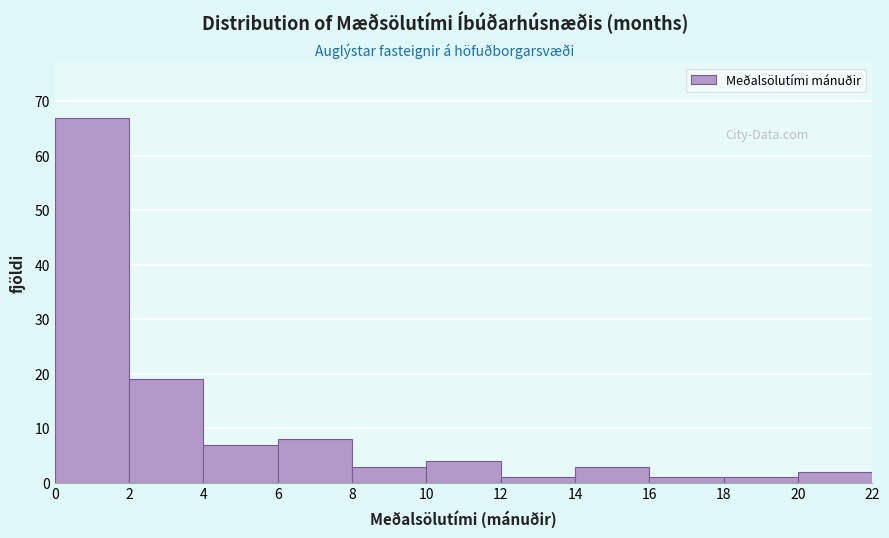

Which range on the x-axis has the tallest bar?

0 to 2